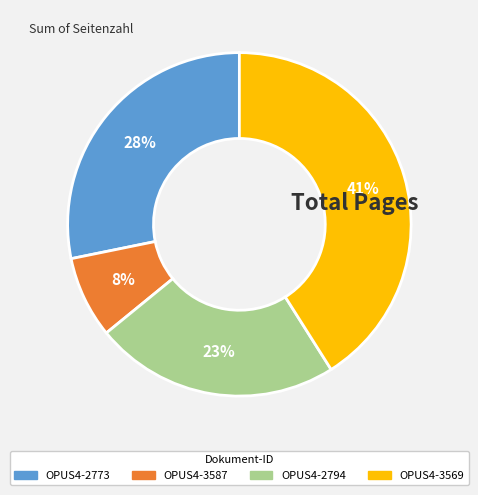

To the nearest percent, what percentage of the pie is OPUS4-3569?

41%